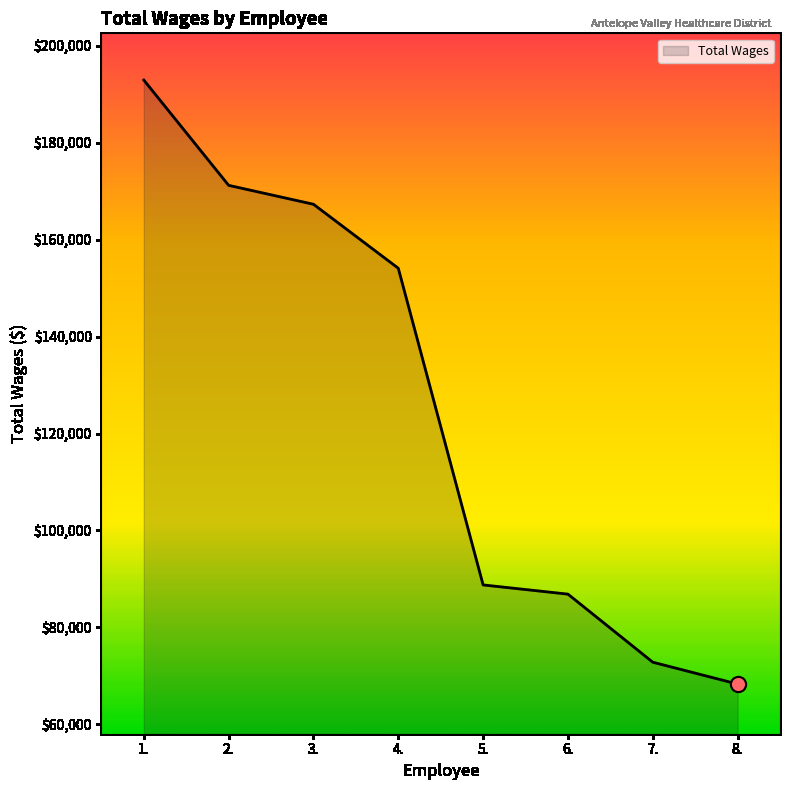

Between 2. and 3., which is larger?

2.